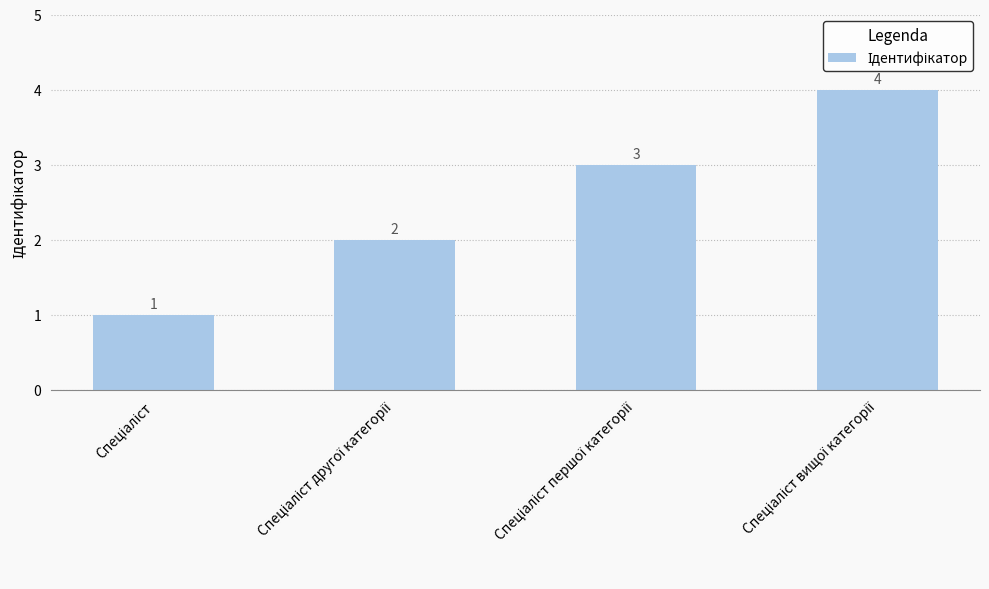

How many values are between 2 and 4?

3